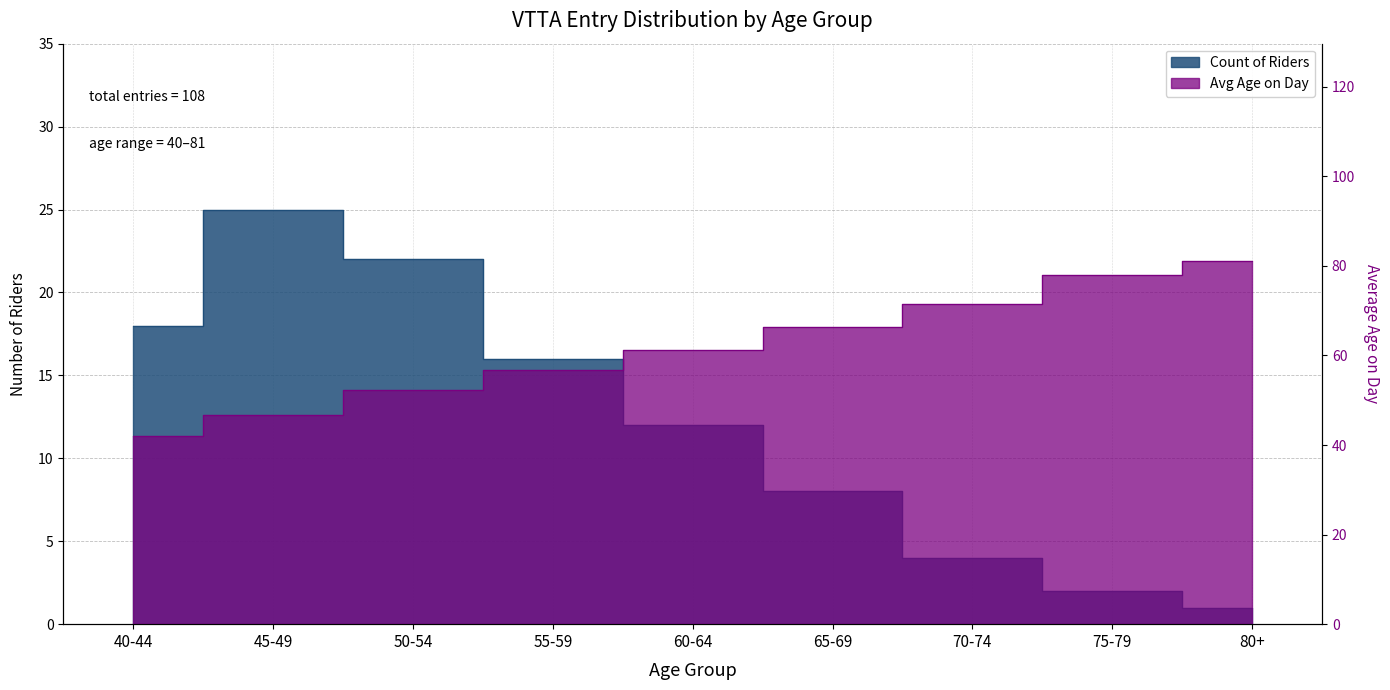

True or false: Count of Riders and Avg Age on Day intersect in this chart.

False